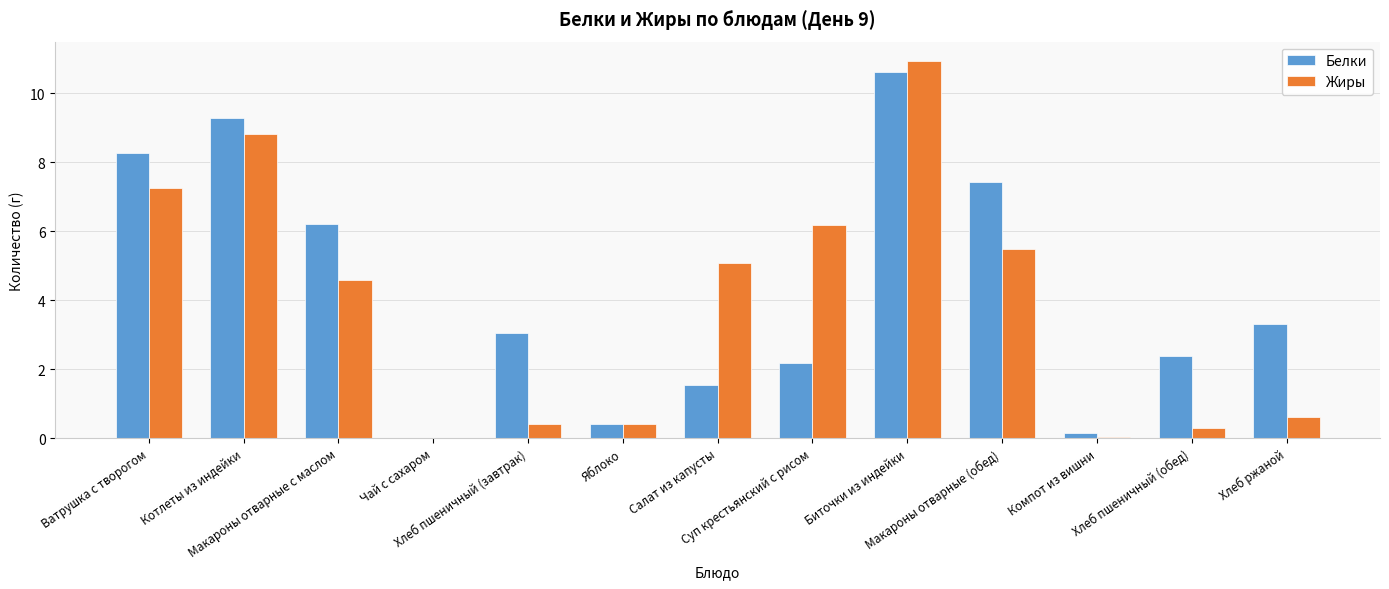

What is the approximate value of Жиры at Котлеты из индейки?

8.8